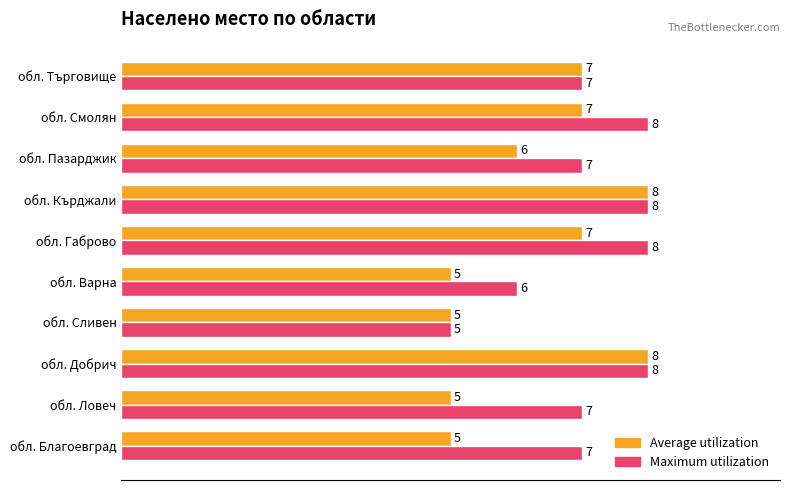

What is the greatest value displayed?

8